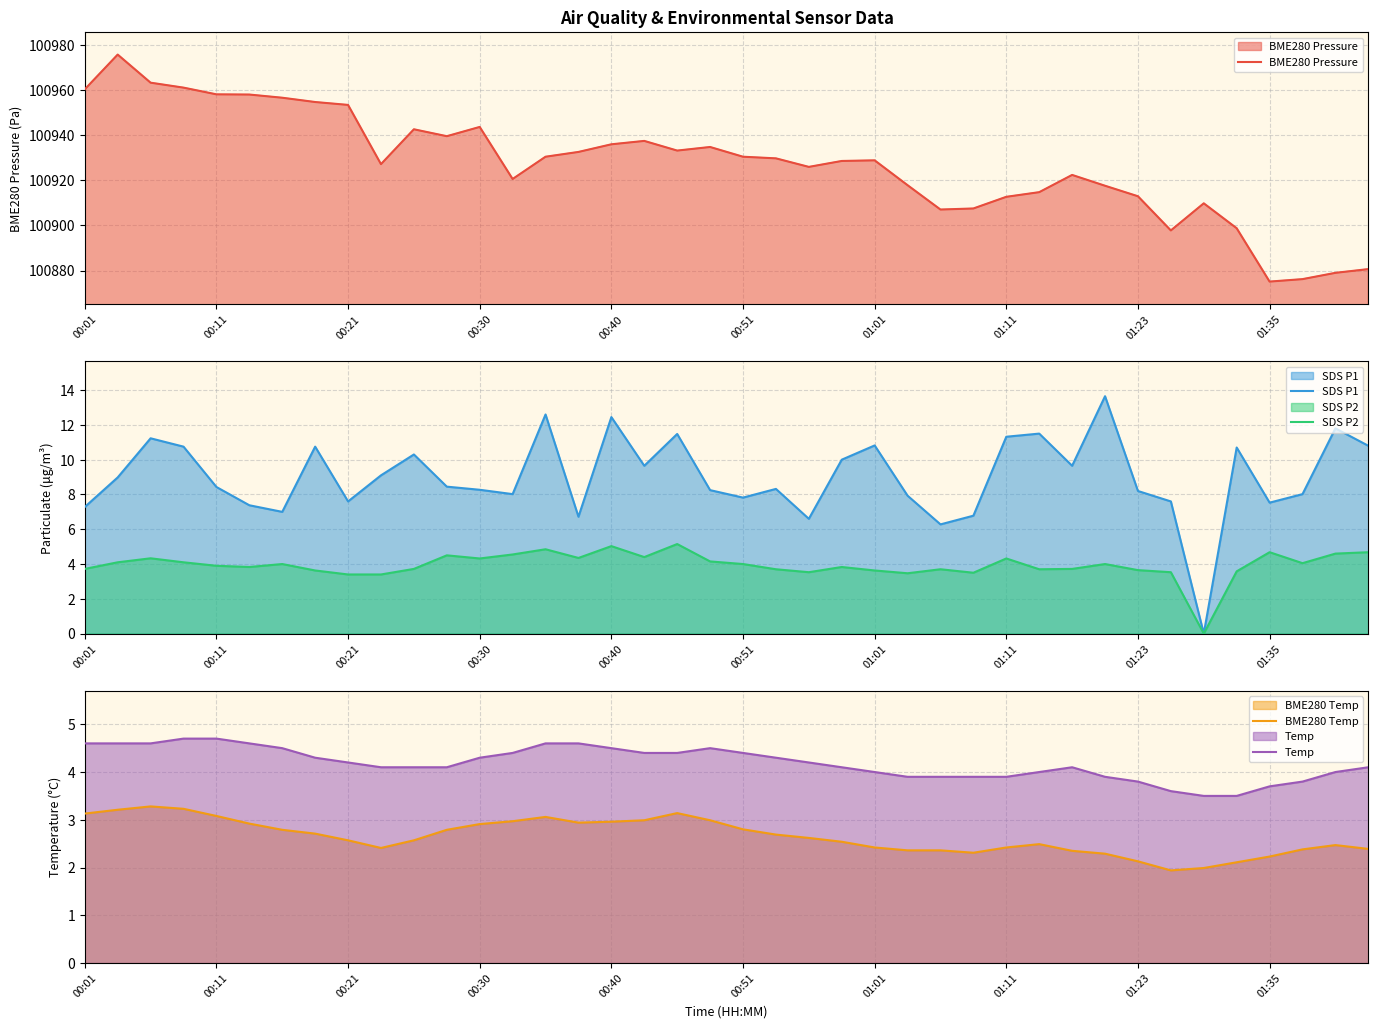

Count the number of data series in this chart.

5